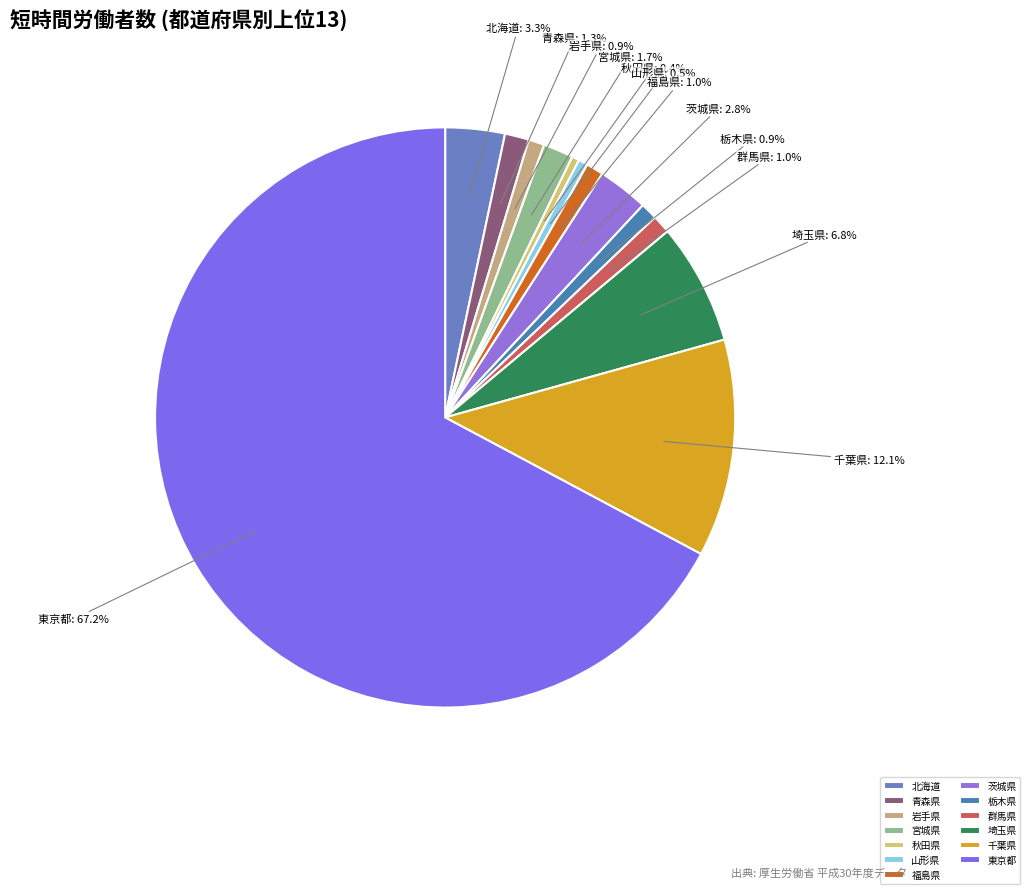

To the nearest percent, what is the difference between the 山形県 and 青森県 slice percentages?

1%